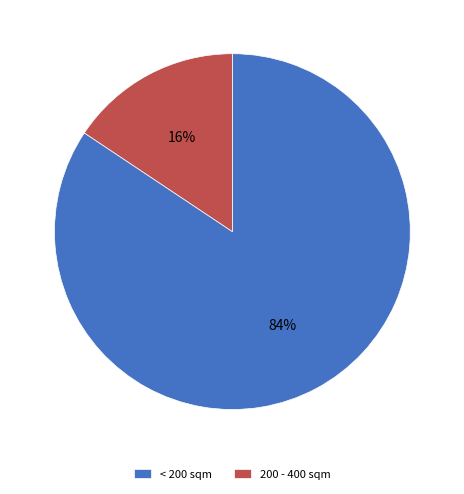

To the nearest percent, what percentage of the pie is 200 - 400 sqm?

16%